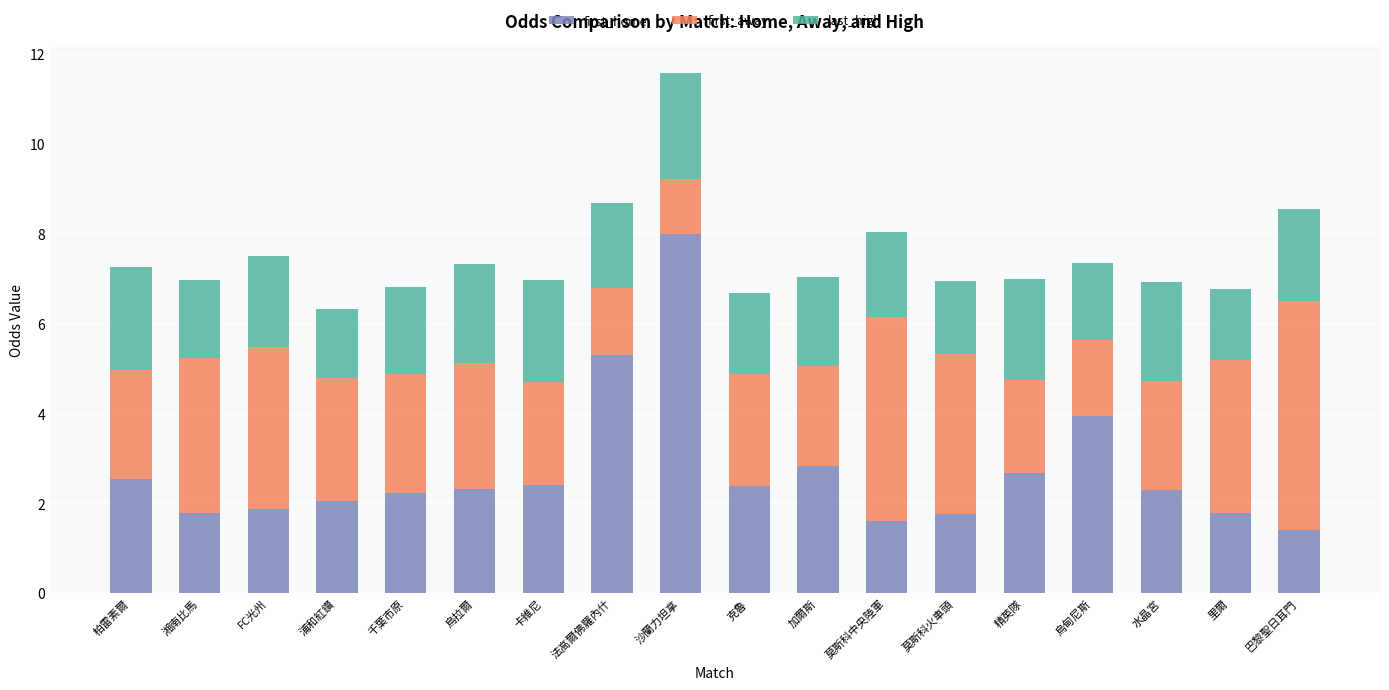

Does the chart contain stacked bars?

Yes